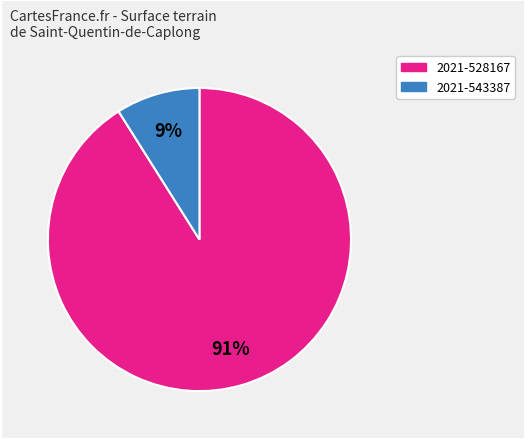

Does any single category account for the majority?

Yes